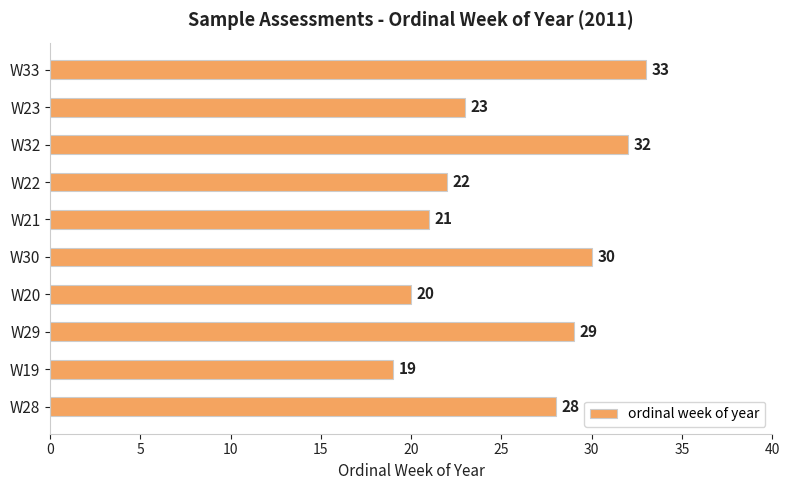

What is the difference between the second highest and minimum values?

13